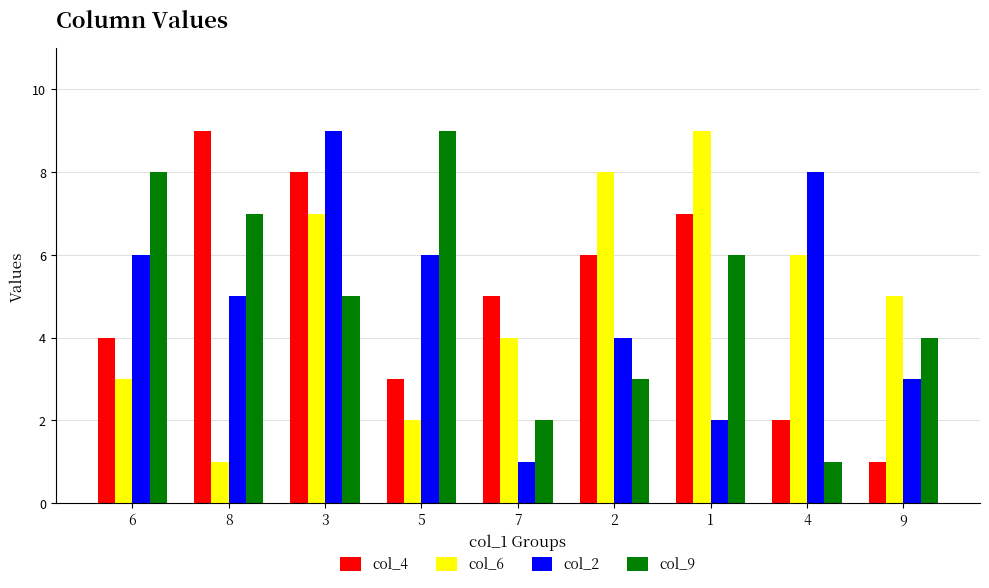

The value of col_2 at 8 is 1. True or false?

False